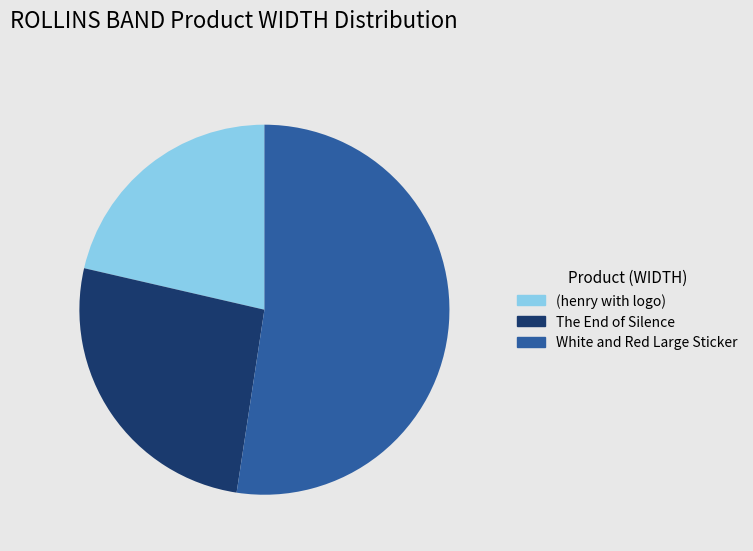

How many segments does this pie chart have?

3